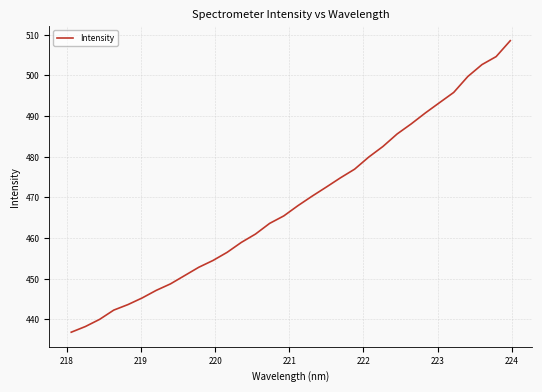

Count the number of data series in this chart.

1